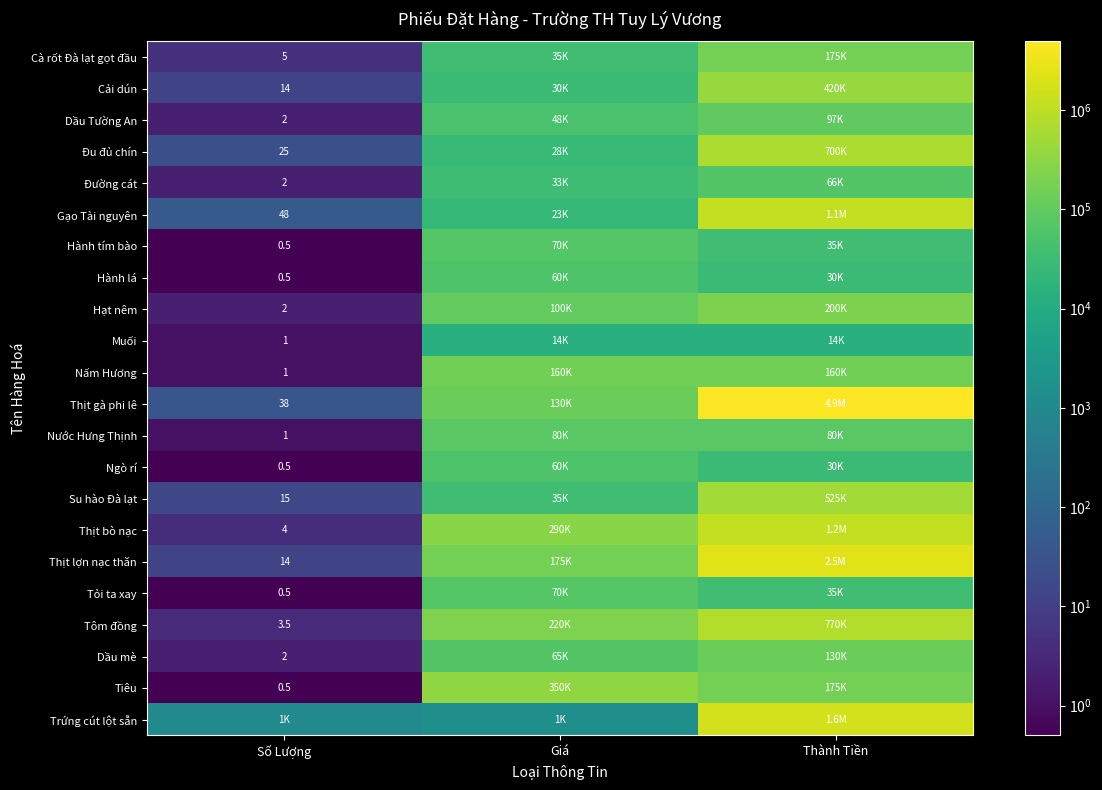

True or false: Gạo Tài nguyên has a value of 18.1 at Số Lượng.

False